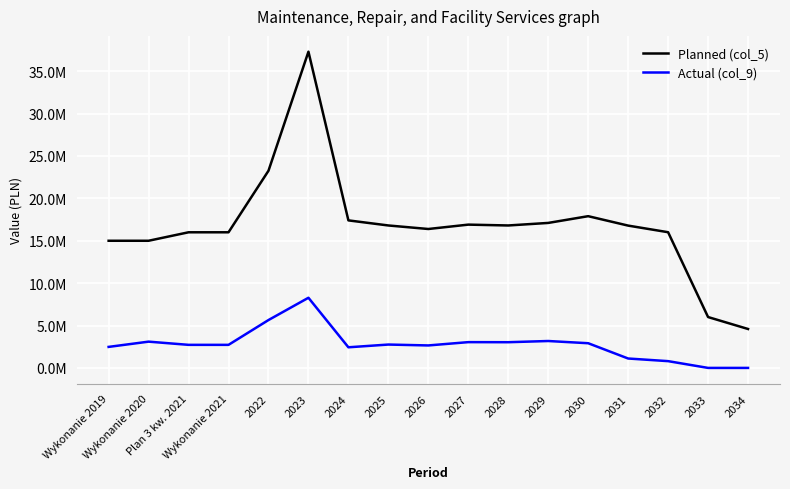

True or false: Actual (col_9) and Planned (col_5) intersect in this chart.

False